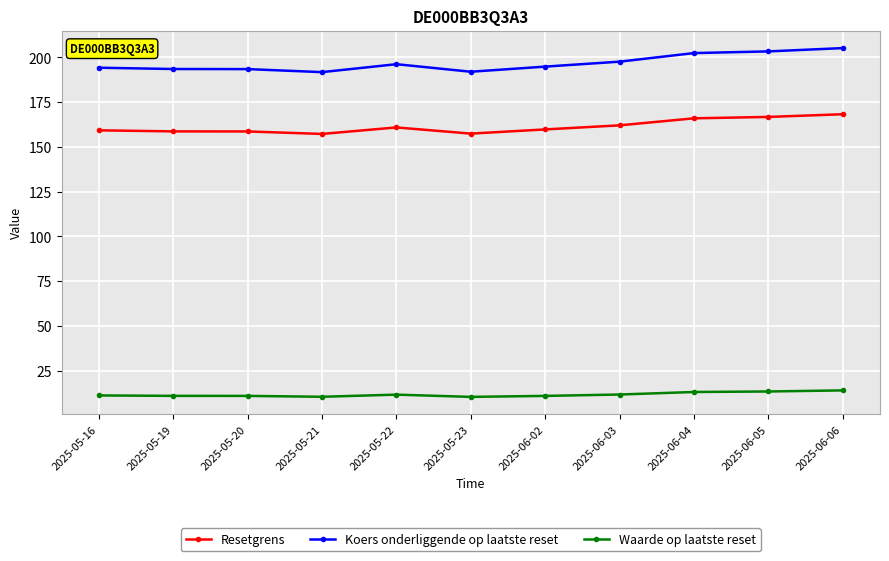

Which series has the widest spread of values?

Koers onderliggende op laatste reset